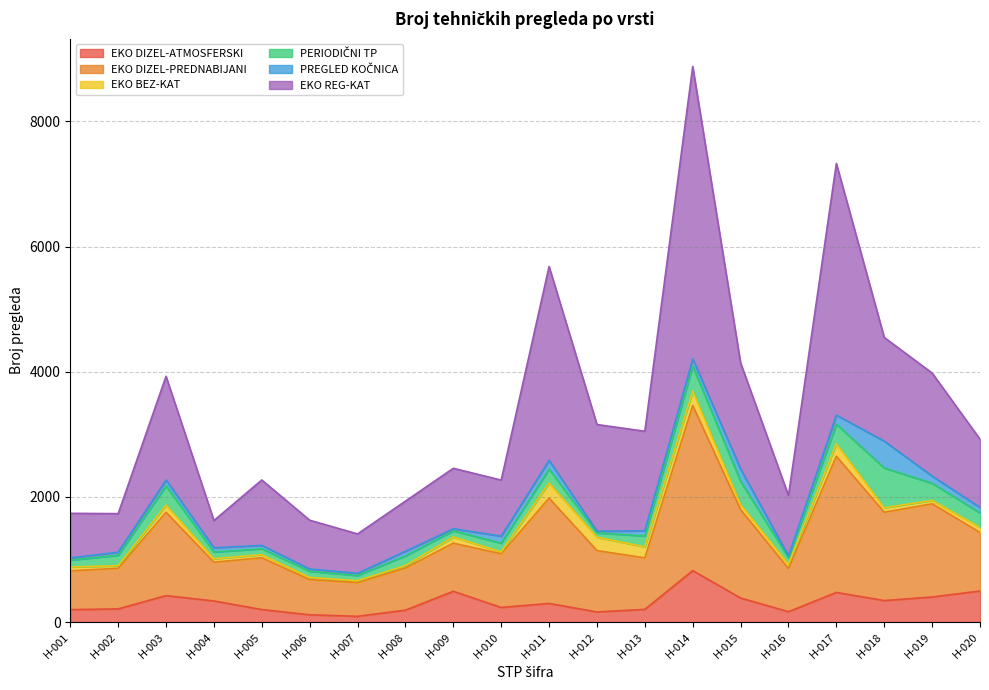

At which category does the chart reach its peak across all series?

H-014